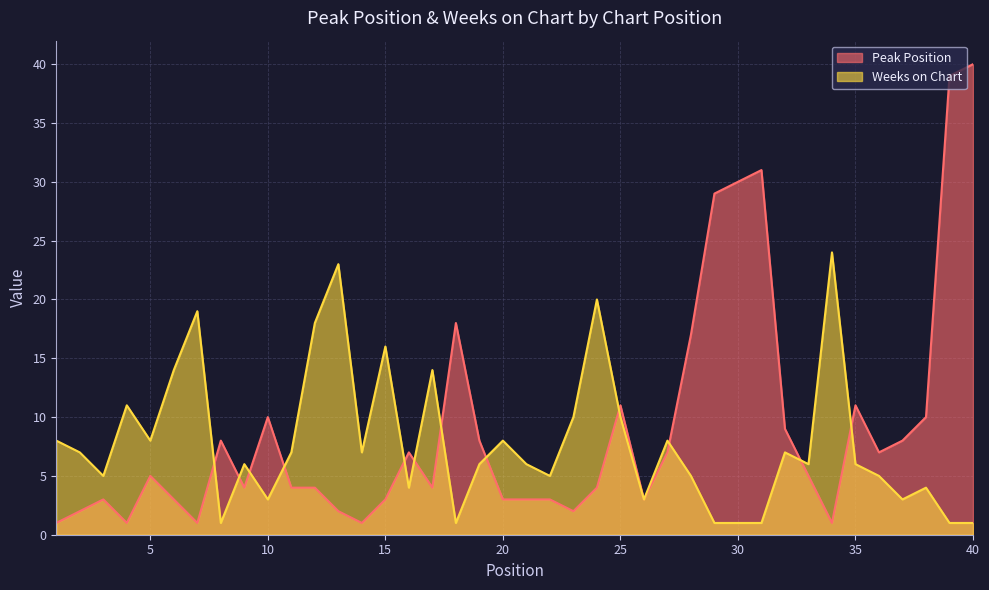

What are all the series names shown in the legend?

Peak Position, Weeks on Chart